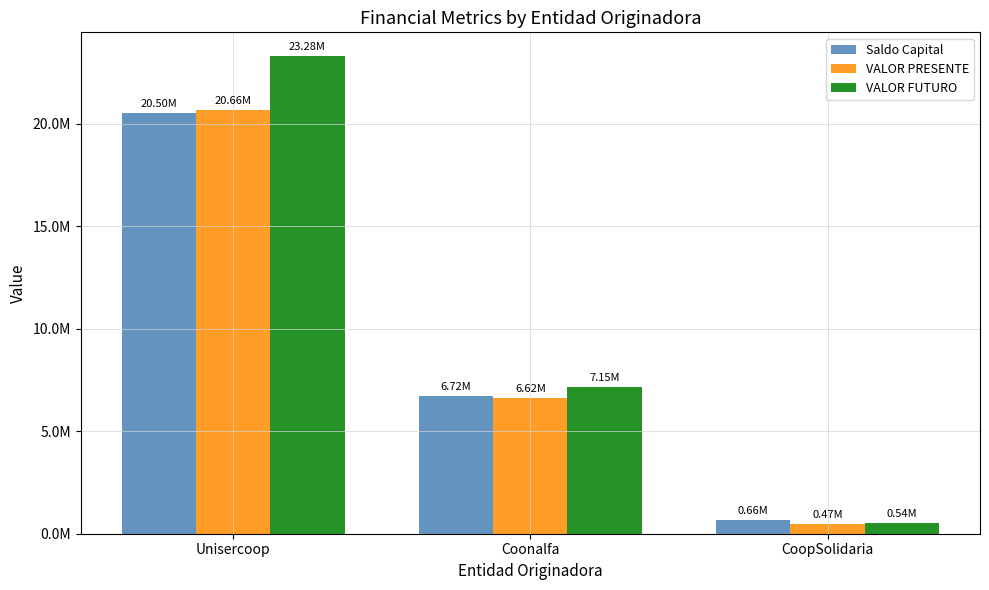

Which category has the highest value in the VALOR PRESENTE series?

Unisercoop